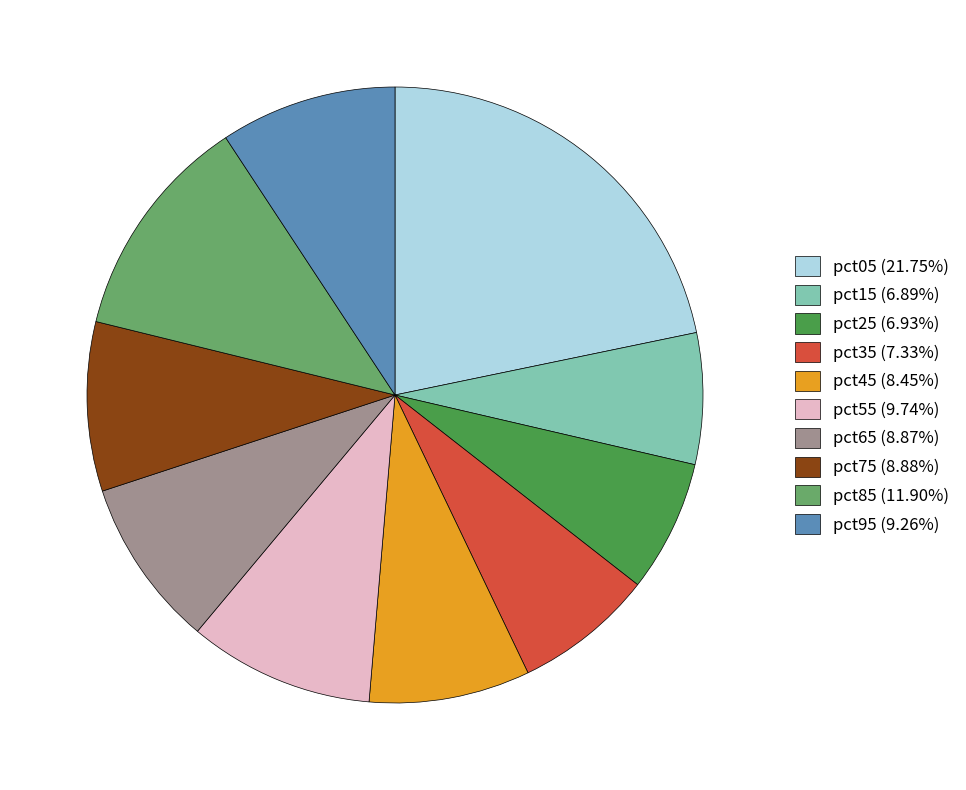

Is pct55 (9.74%) the majority of the pie?

No